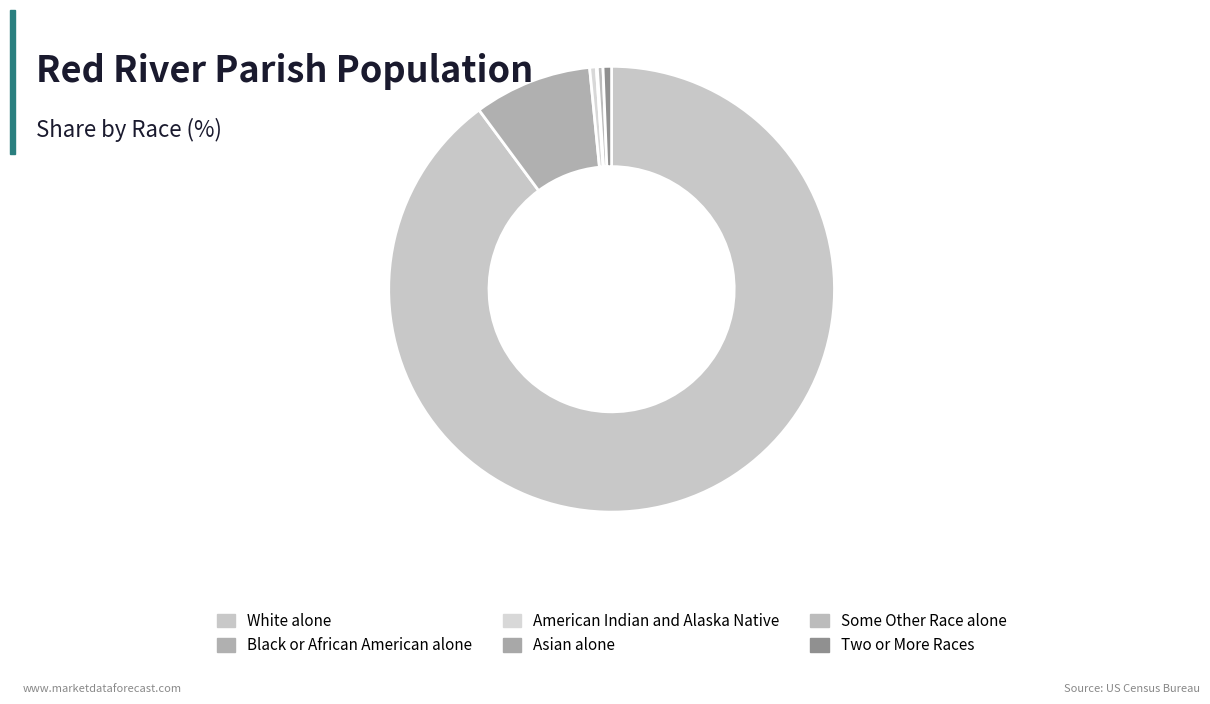

What is the total percentage of Asian alone and White alone?

89.9%